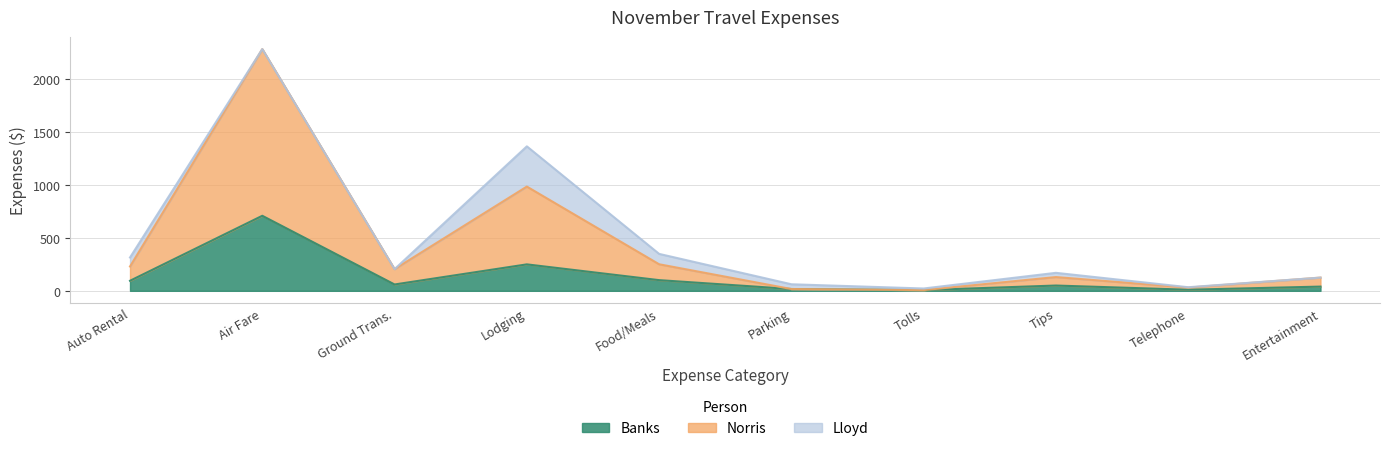

True or false: Banks has a value of 177.4 at Food/Meals.

False